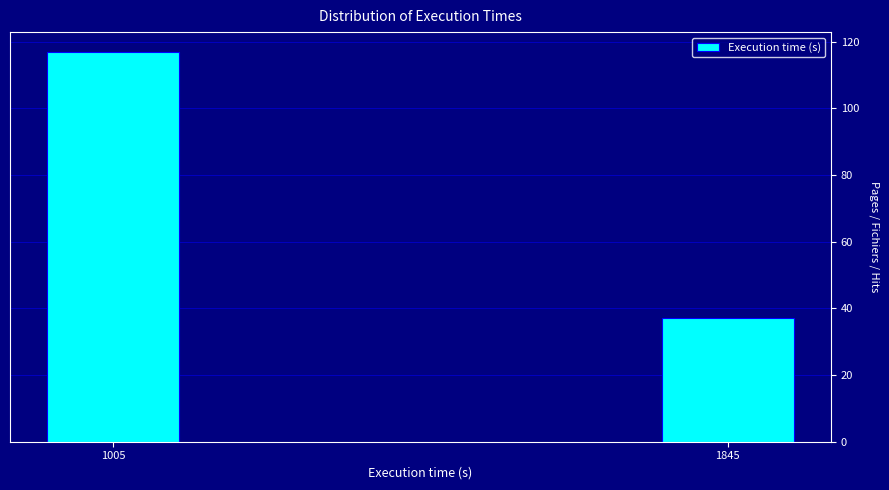

Reading left to right, what are all the values shown in this chart?

117	37